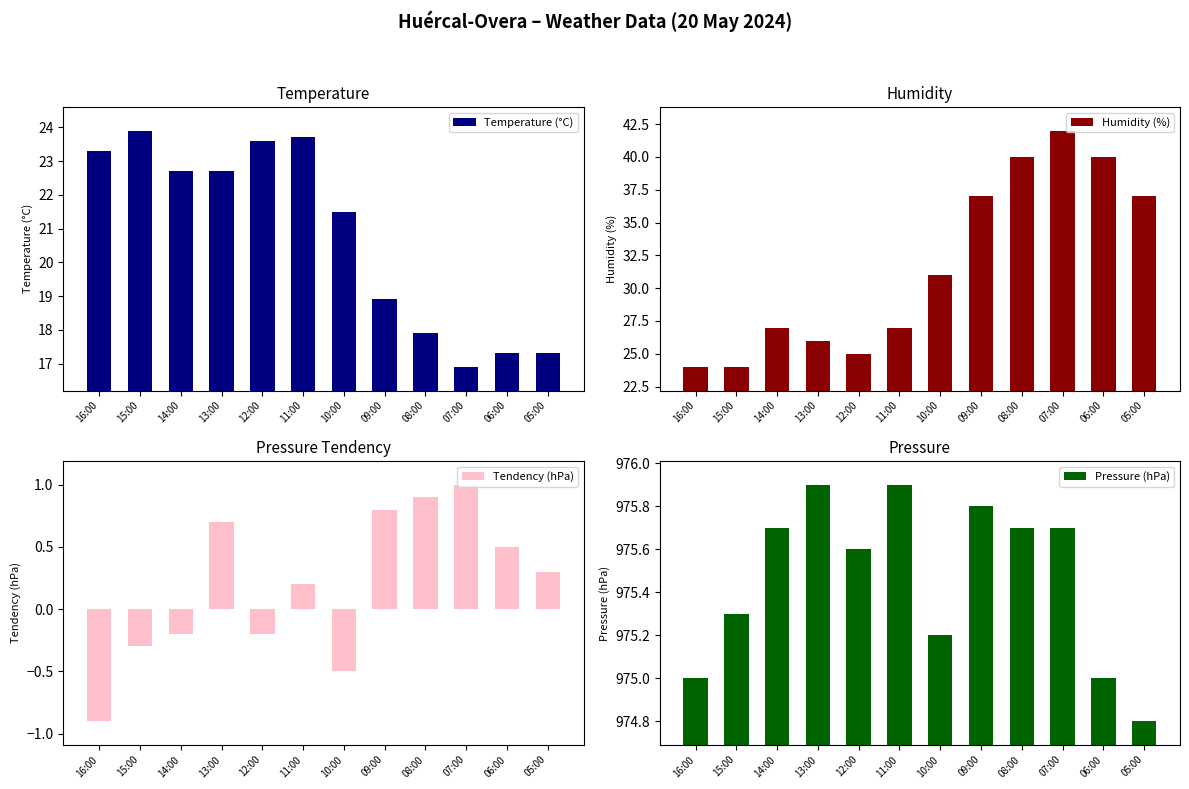

What is the spread (max minus min) of values at 06:00?

974.5